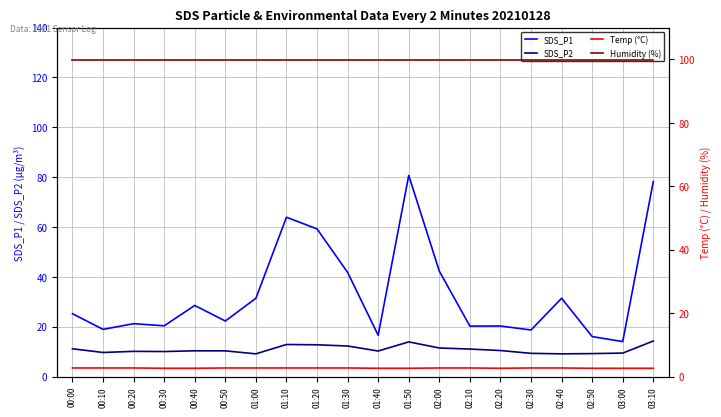

At 03:10, list the series in order from smallest to largest.

Temp (°C), SDS_P2, SDS_P1, Humidity (%)